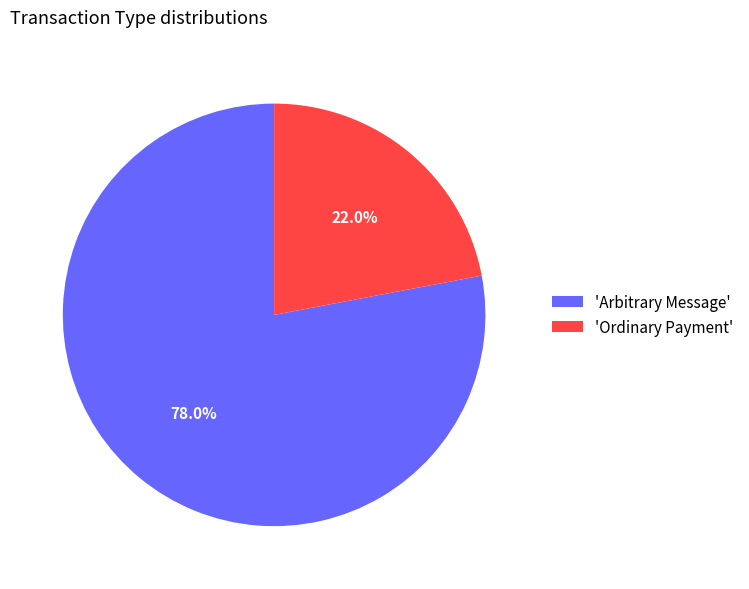

Rank the categories by value from lowest to highest.

'Ordinary Payment', 'Arbitrary Message'